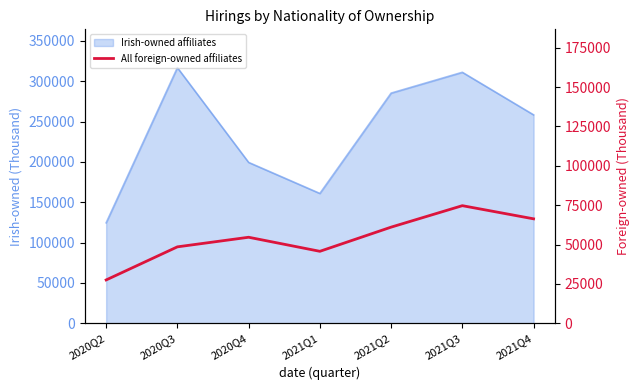

At which label does the data first exceed 54612?

2021Q2